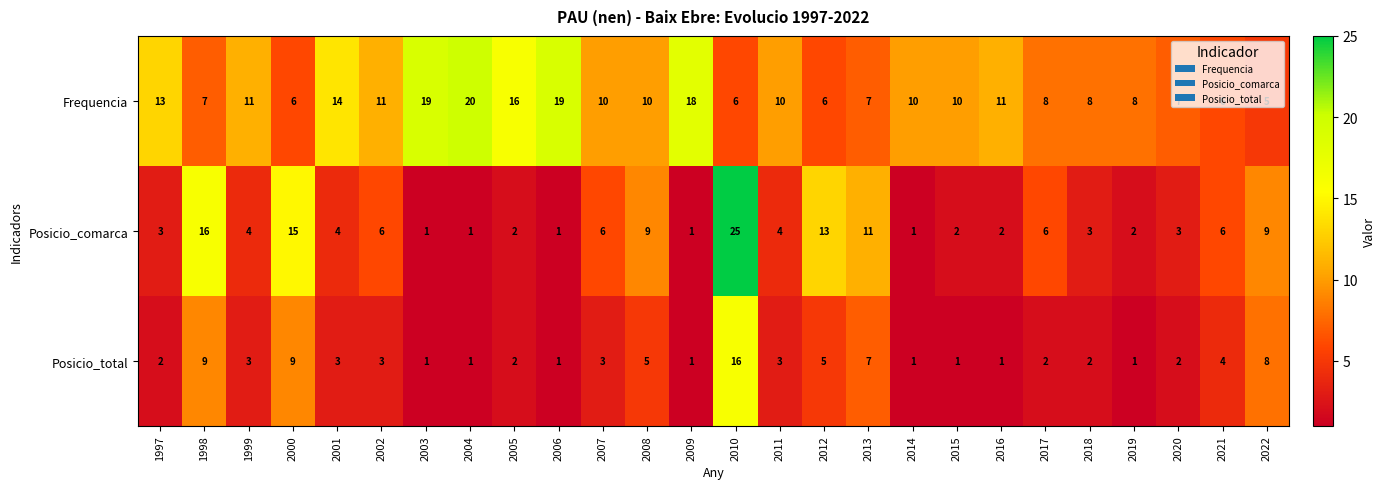

What is the spread (max minus min) of values at 2003?

18